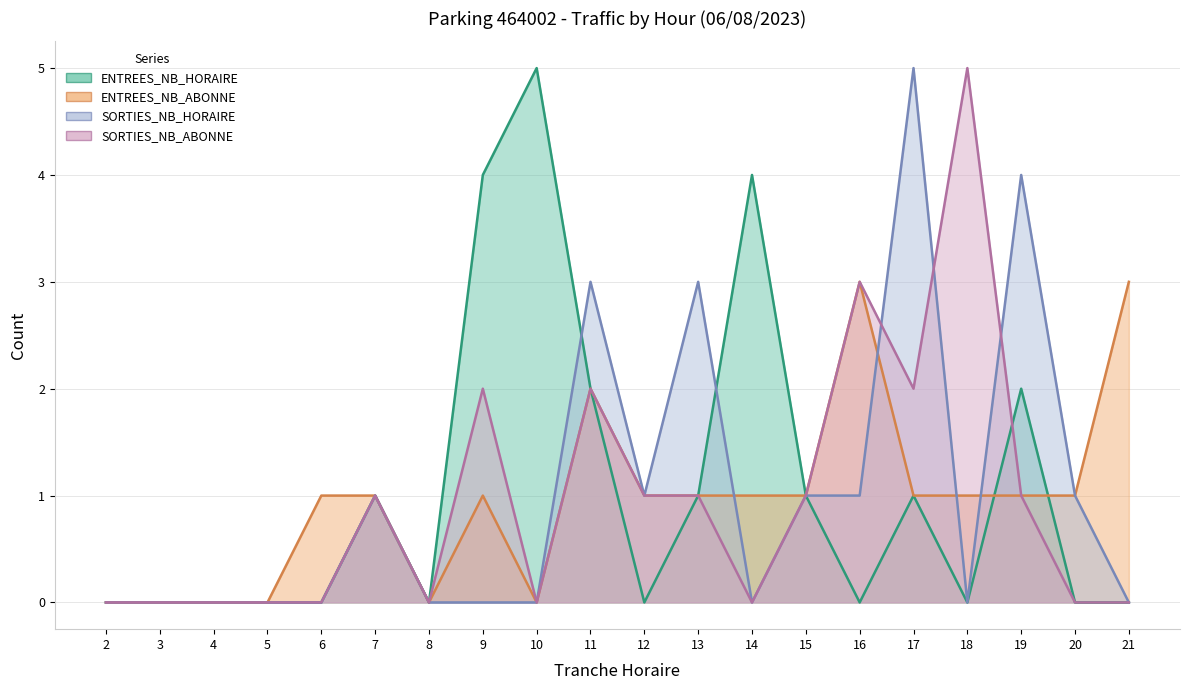

What is the approximate value of ENTREES_NB_ABONNE at 7?

1